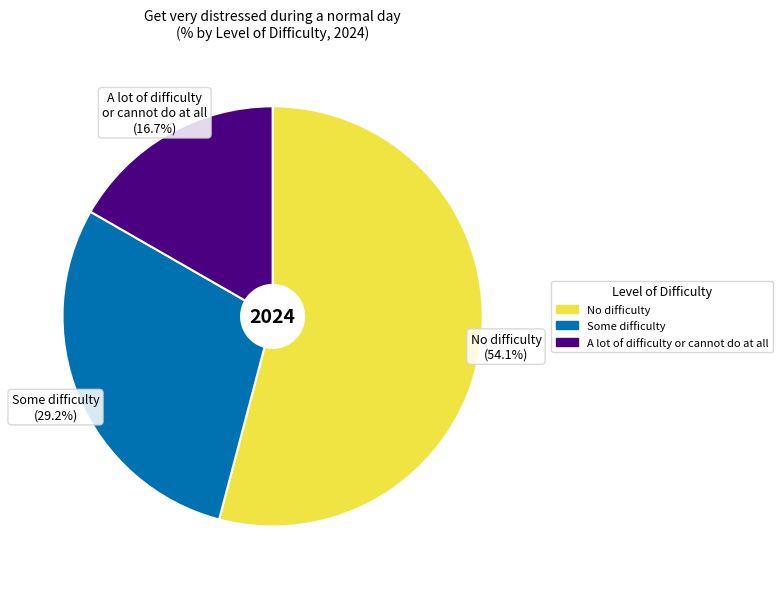

Between Some difficulty (29.2%) and No difficulty (54.1%), which is larger?

No difficulty (54.1%)